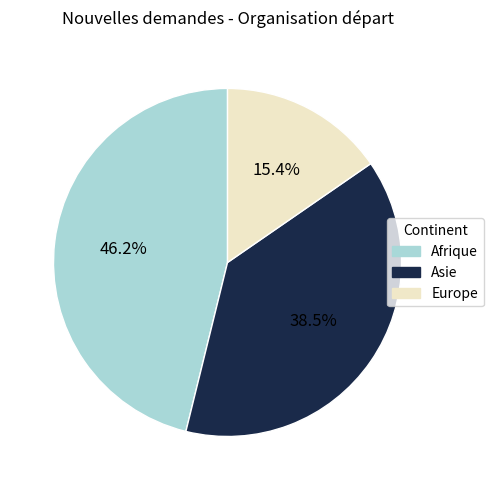

To the nearest percent, what is the combined percentage of Asie and Afrique?

85%